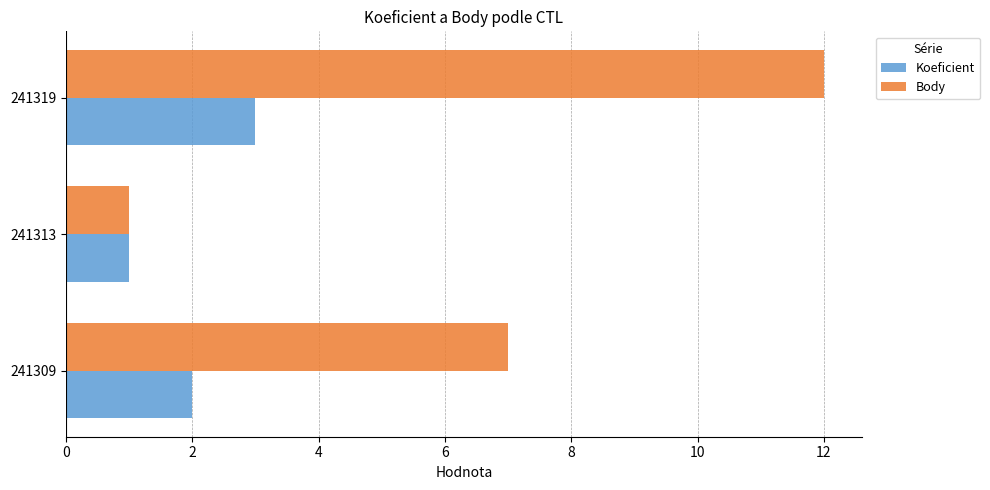

What is the difference between the maximum and minimum values in the Koeficient series?

2